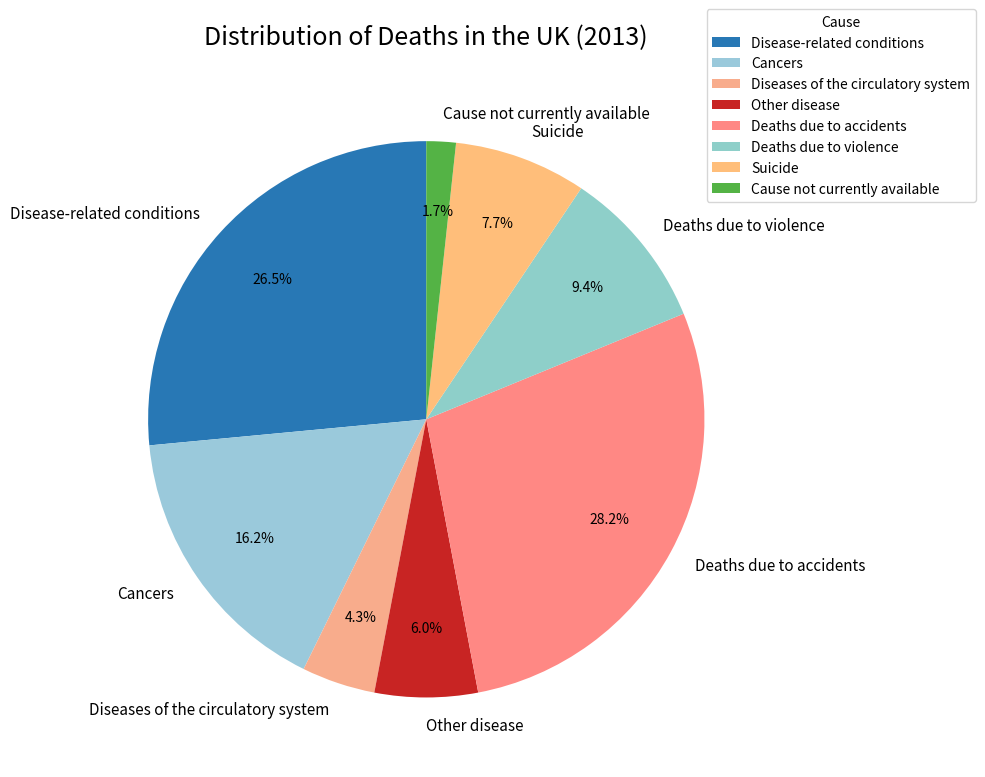

What percentage is the Suicide slice, to the nearest percent?

8%